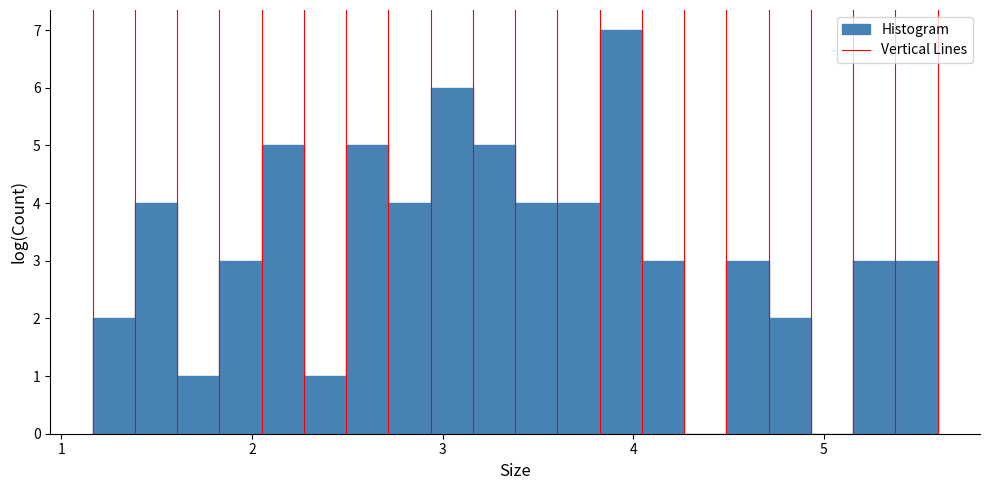

Read against the x-axis, roughly where is the centre of the tallest bar?

3.9